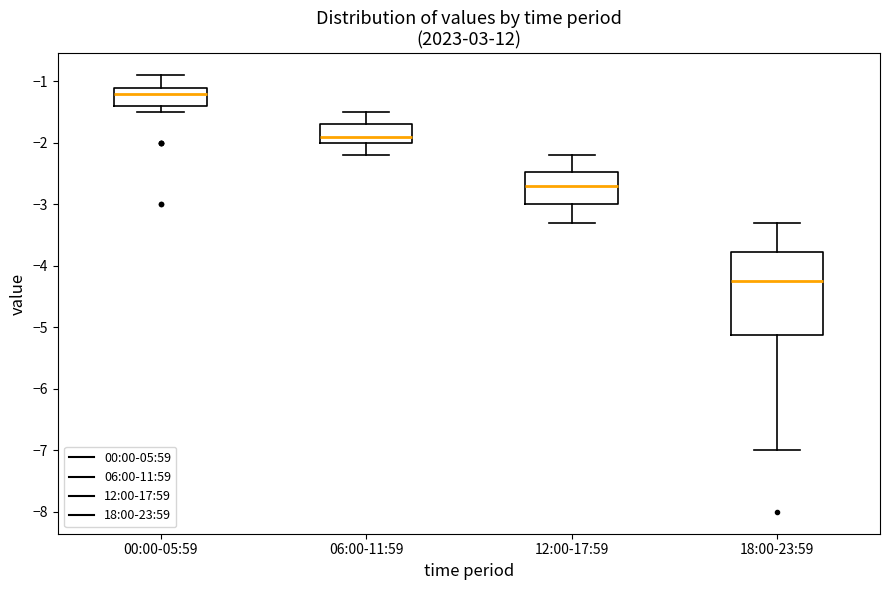

Reading left to right, read every box against the y-axis: the position of its median line, the range the box covers, and the ends of its whiskers. The values are not printed on the chart, so give them approximately, as read against the axis.

00:00-05:59: median -1.2, box -1.4 to -1.1, whiskers -1.5 to -0.9
06:00-11:59: median -1.9, box -2.0 to -1.7, whiskers -2.2 to -1.5
12:00-17:59: median -2.7, box -3.0 to -2.5, whiskers -3.3 to -2.2
18:00-23:59: median -4.2, box -5.1 to -3.8, whiskers -7.0 to -3.3